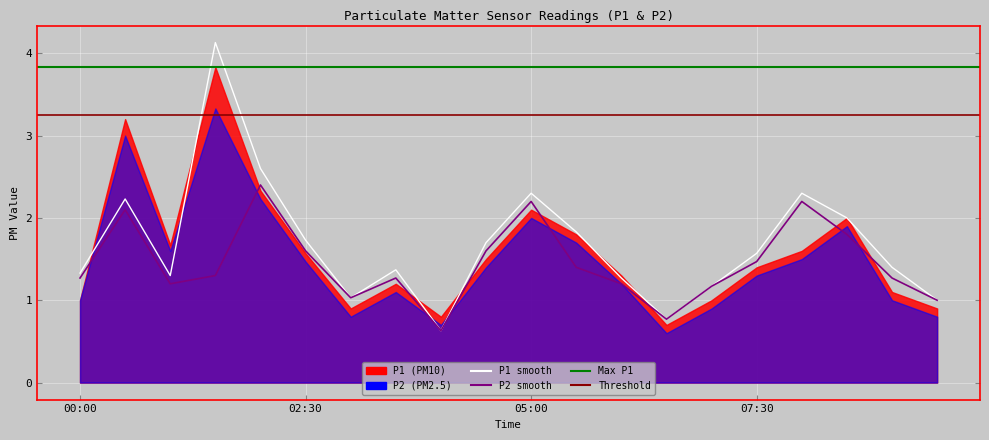

What value does the P1_smooth series have at 07:30?

1.6